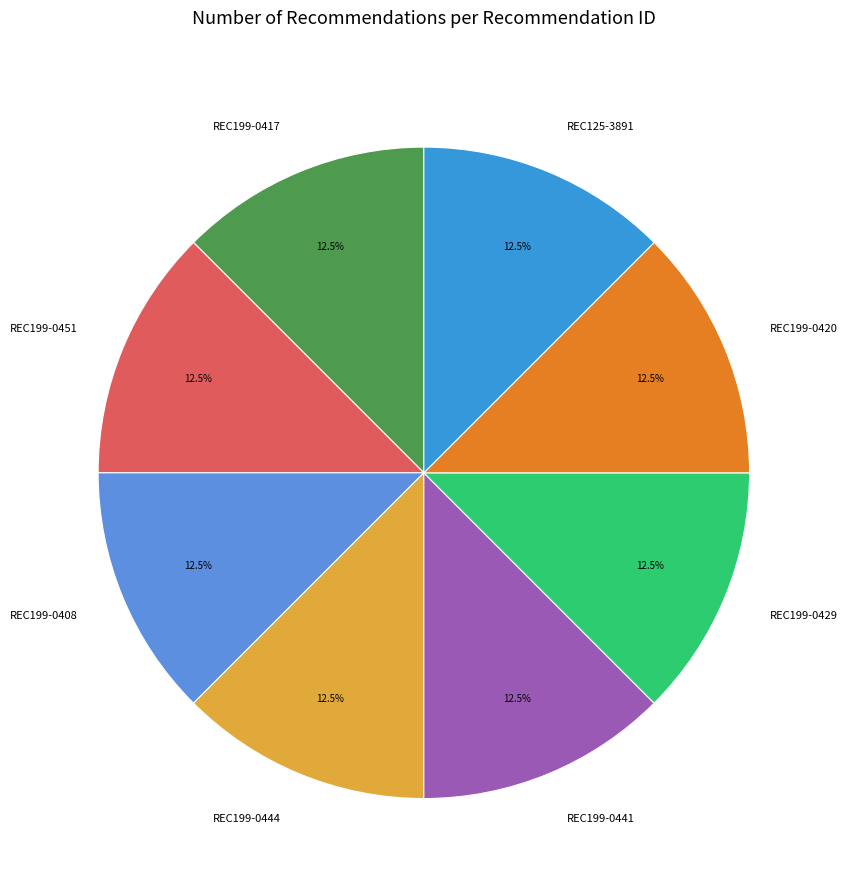

How many slices are in this pie chart?

8